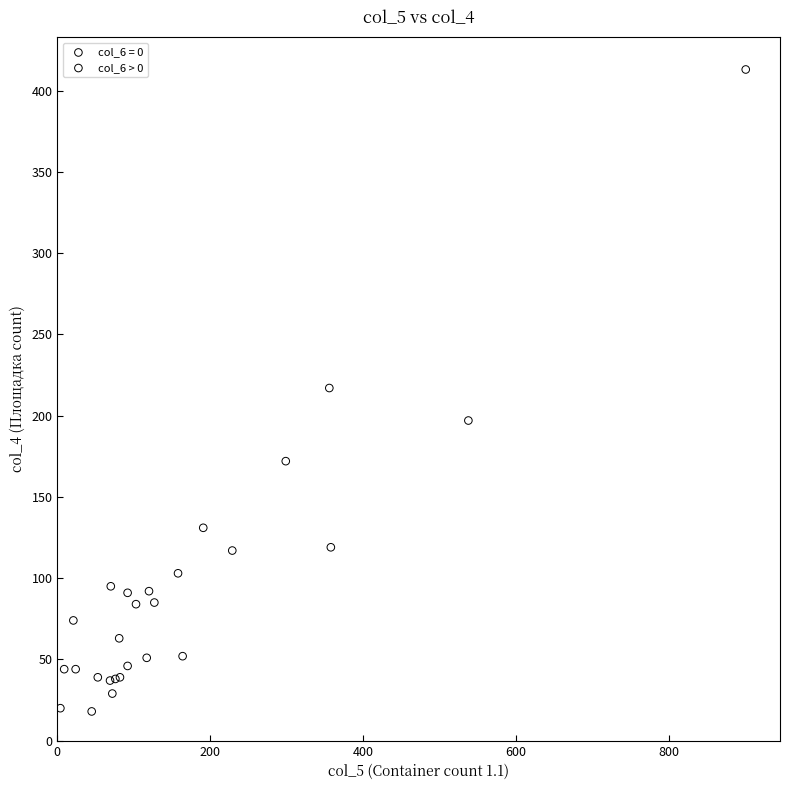

Which series reaches the maximum Y coordinate?

col_6 = 0